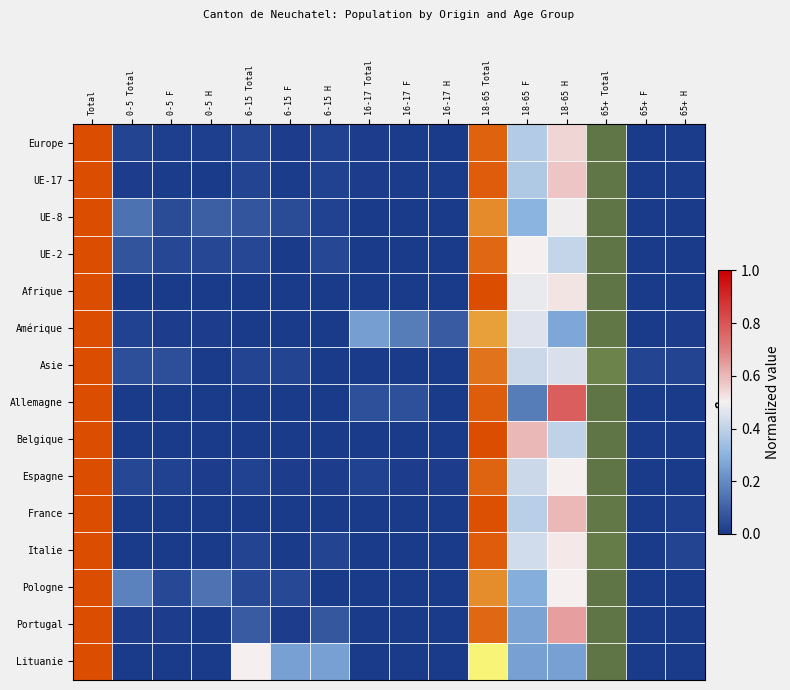

List the series in order of their peak value, lowest first.

Europe, UE-17, UE-8, UE-2, Afrique, Amérique, Asie, Allemagne, Belgique, Espagne, France, Italie, Pologne, Portugal, Lituanie